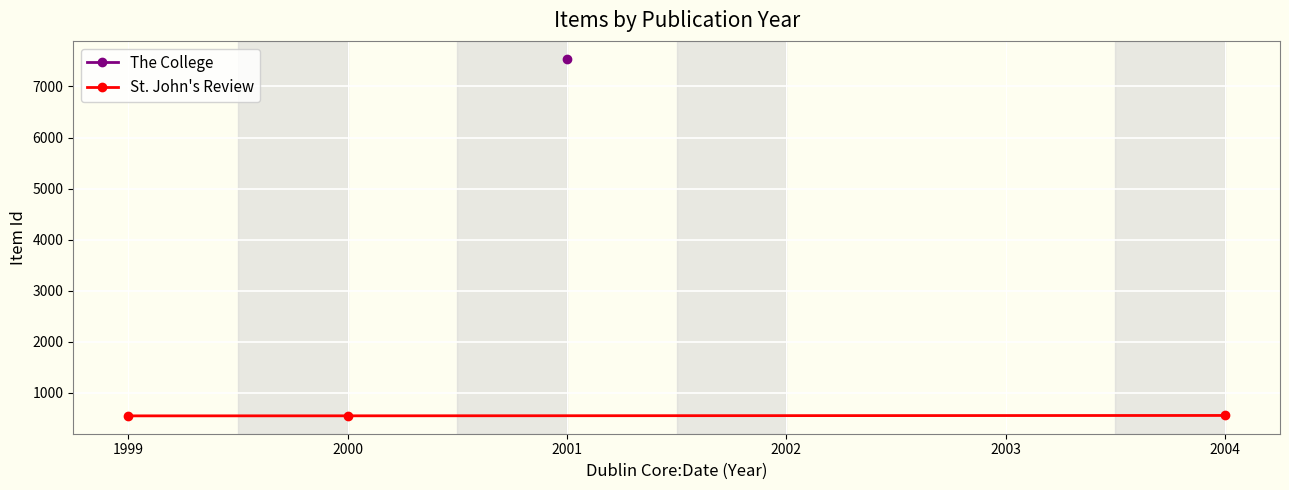

What is the minimum value shown in the chart?

552